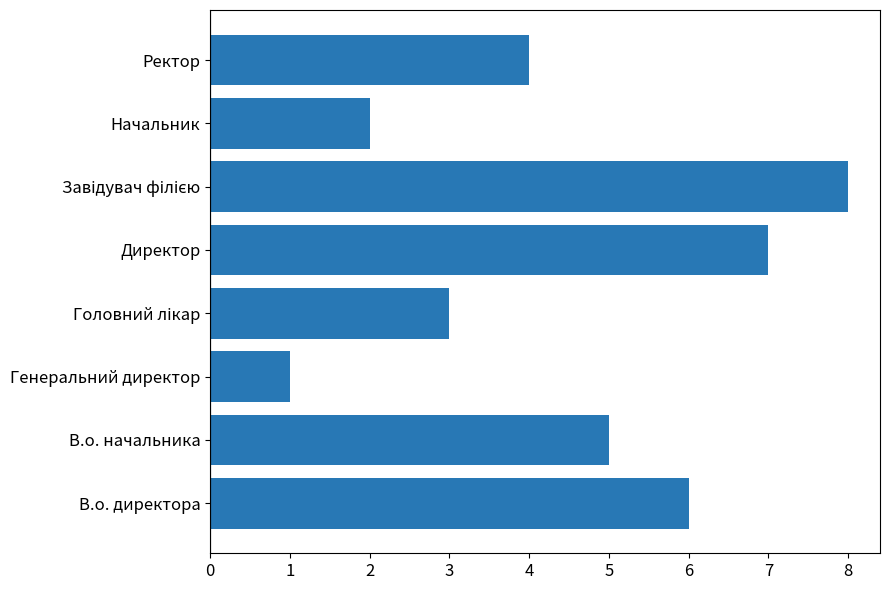

What is the difference between the maximum and minimum values?

7